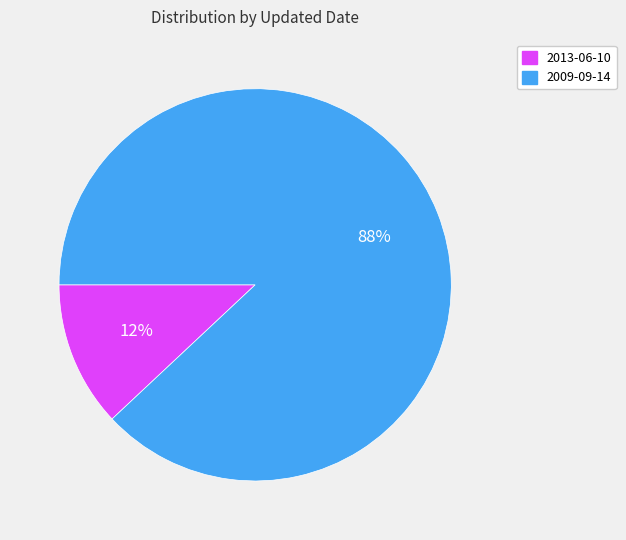

Which has a higher value, 2009-09-14 or 2013-06-10?

2009-09-14